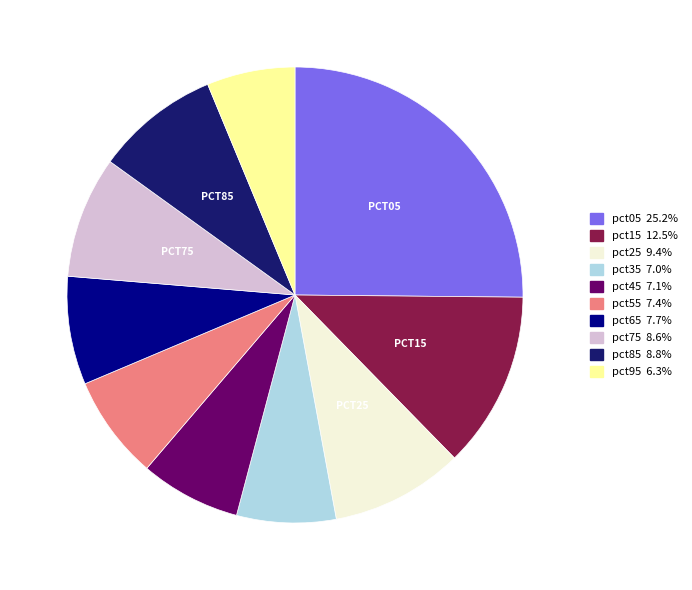

Count the number of slices in the pie.

10